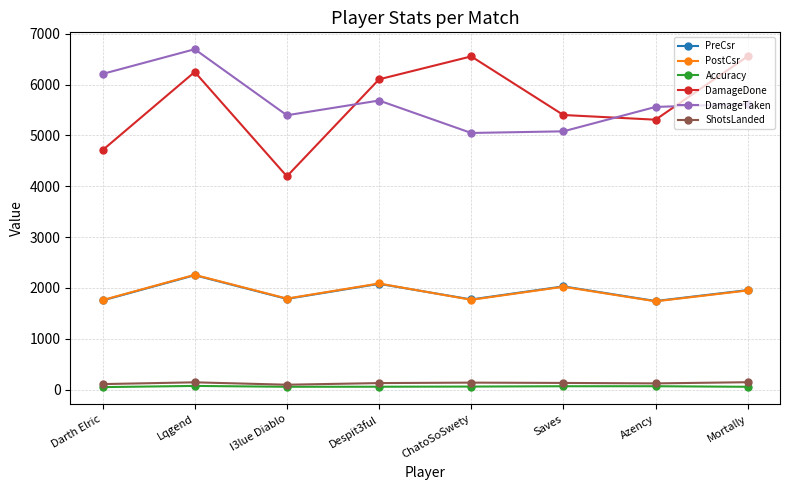

Does the chart have visible grid lines?

Yes